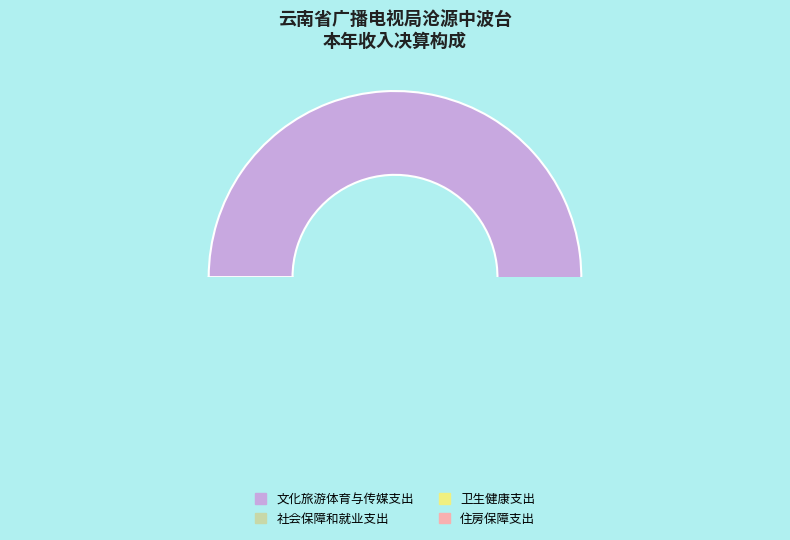

To the nearest percent, what percentage of the pie is 住房保障支出?

8%